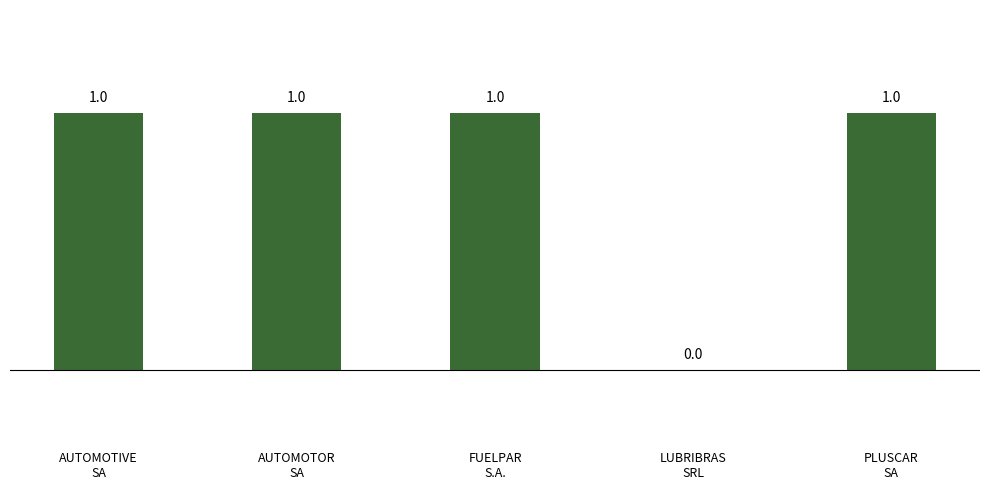

What is the average value?

1